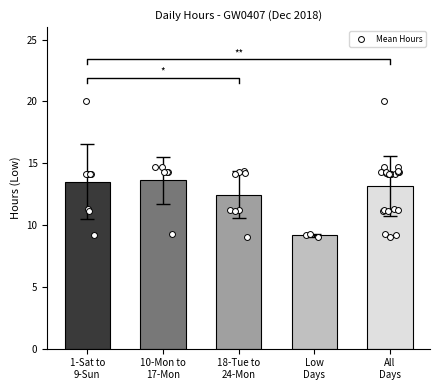

Which has a higher value, All
Days or 10-Mon to
17-Mon?

10-Mon to
17-Mon